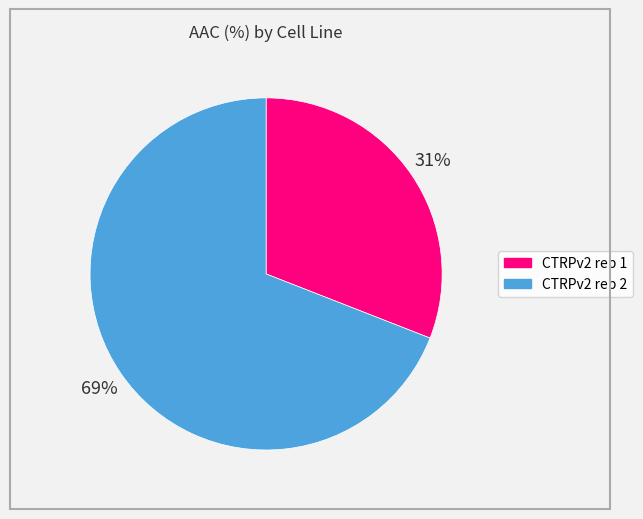

What is the largest slice in the pie chart?

CTRPv2 rep 2